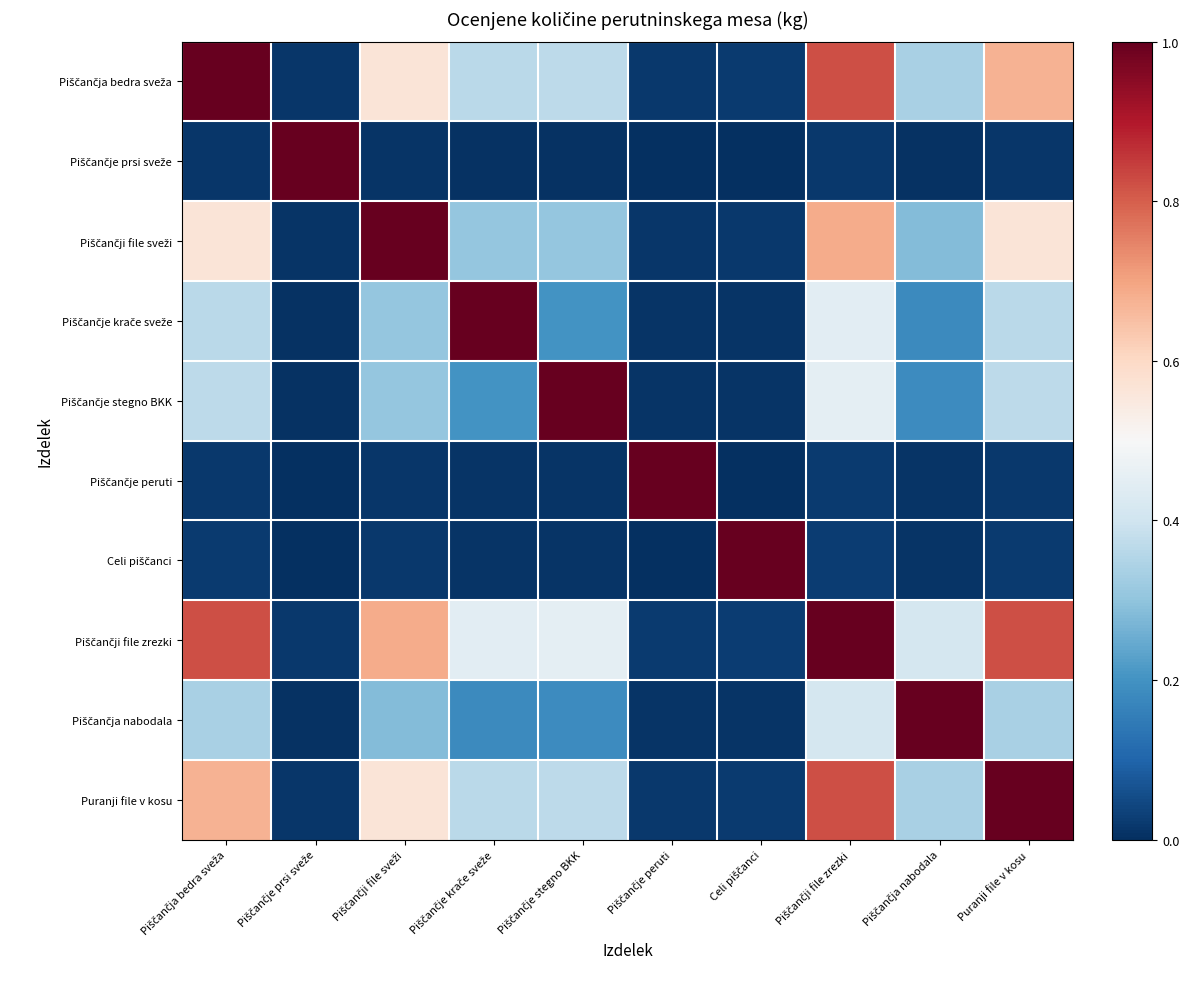

Which series has the largest range (max minus min)?

Piščančje prsi sveže